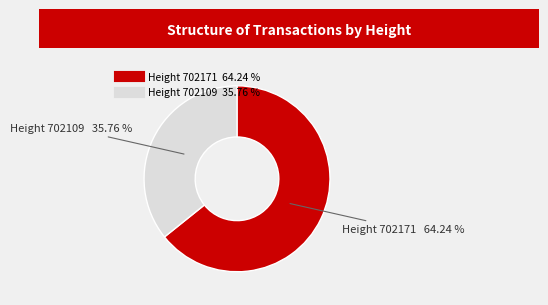

Is there any slice that represents more than half of the pie?

Yes